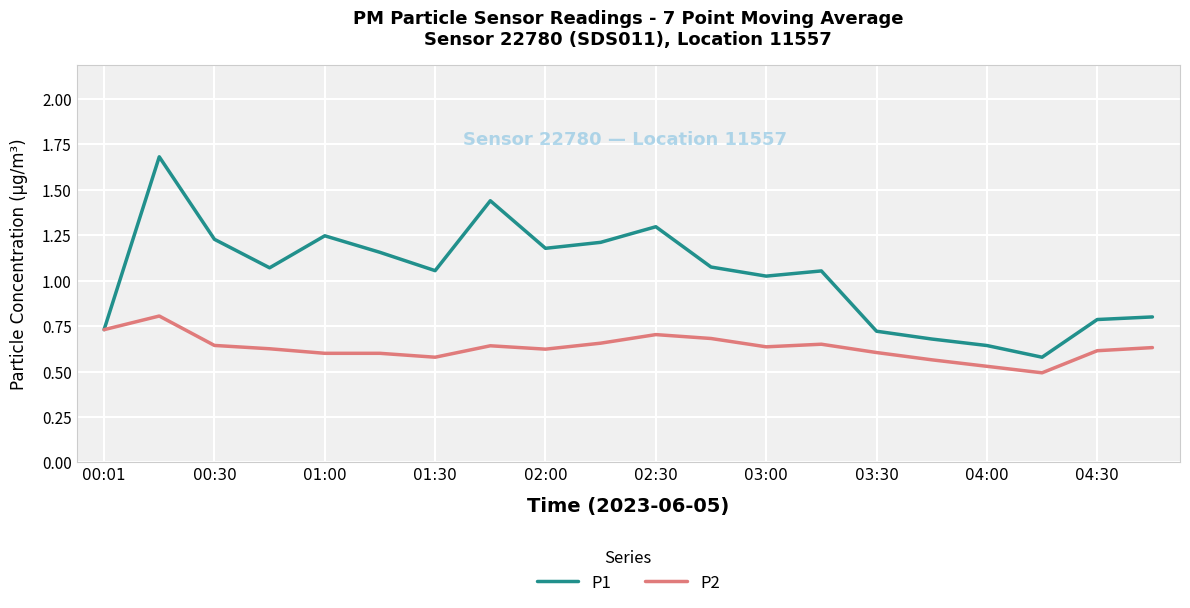

Rank the series by their average value, from lowest to highest.

P2, P1